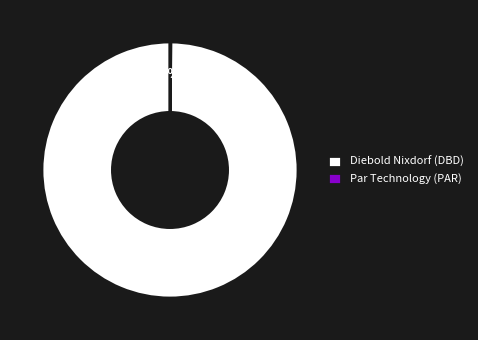

To the nearest percent, what is the difference between the largest and smallest slice percentages?

100%